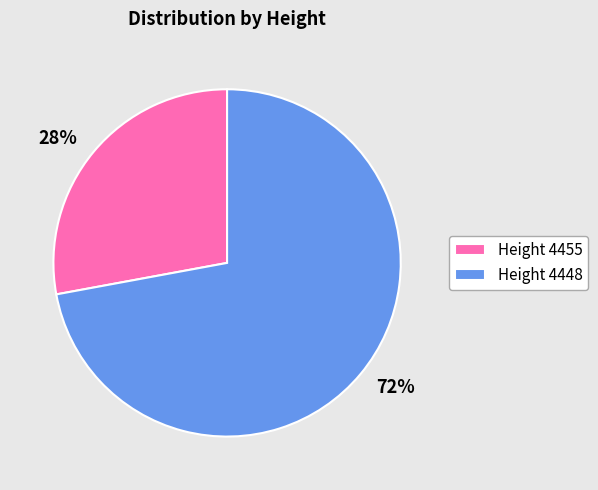

To the nearest percent, what is the average slice percentage?

50%